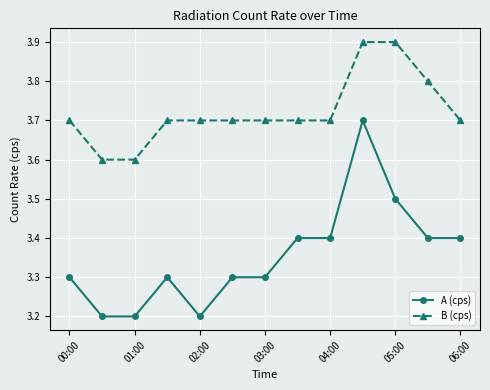

At how many categories does at least one series exceed 3?

13